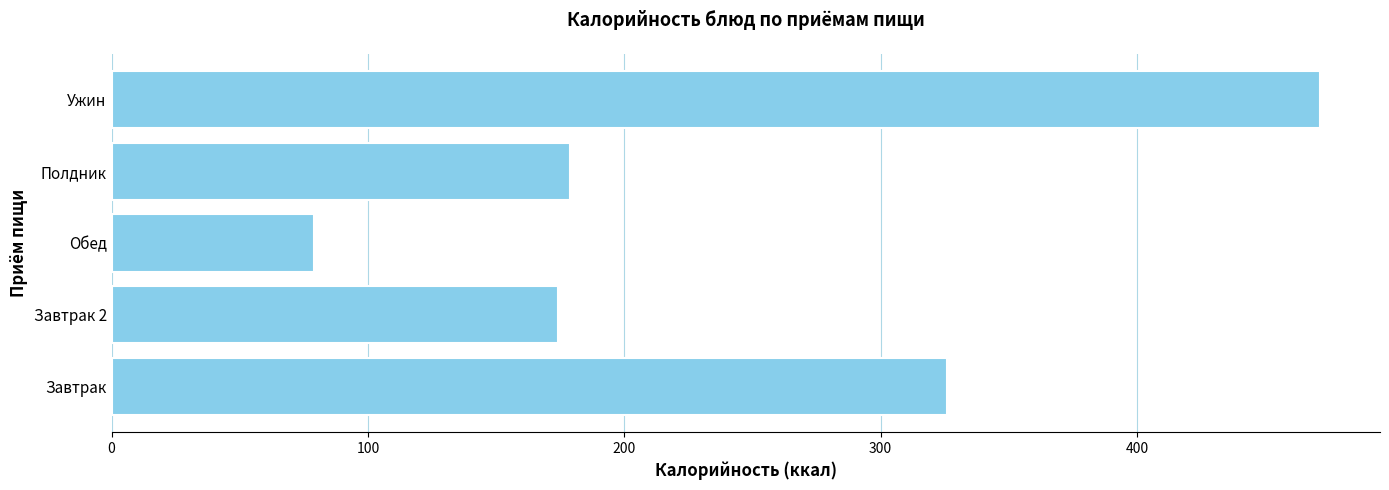

What is the smallest value displayed?

79.1